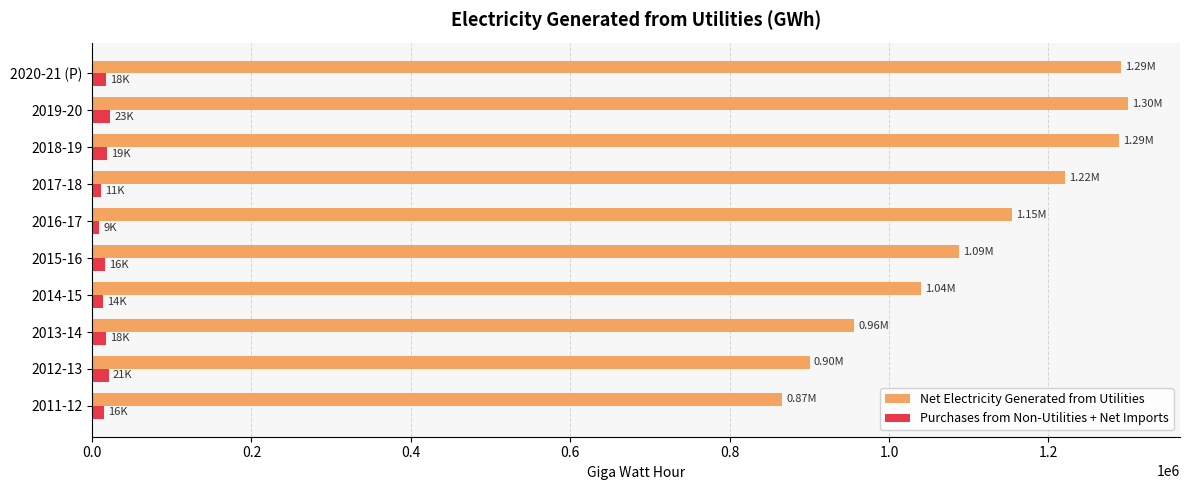

What is the sum of all Net Electricity Generated from Utilities values?

11107000.5